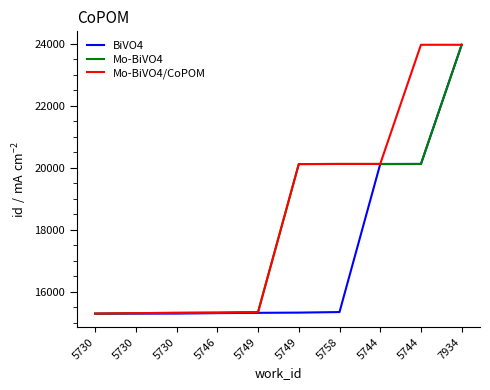

At which label is BiVO4 closest to 19623?

5744